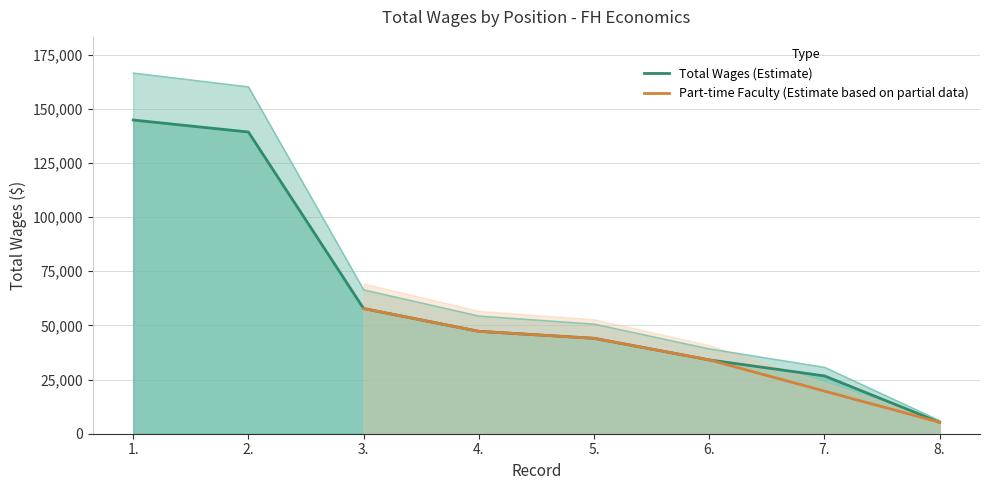

What is the change in value from 1. to 3.?

-87012